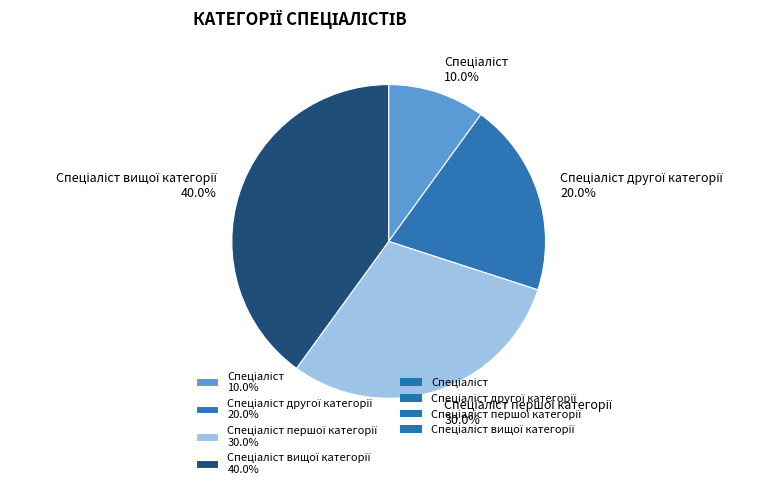

How many slices are in this pie chart?

4